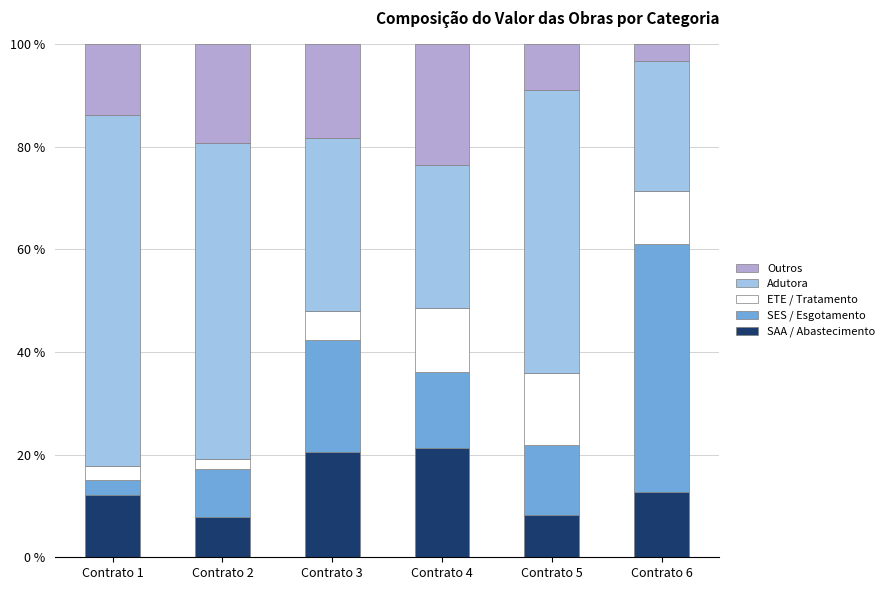

What is the sum of the SAA / Abastecimento values at Contrato 6 and Contrato 2?

20.6